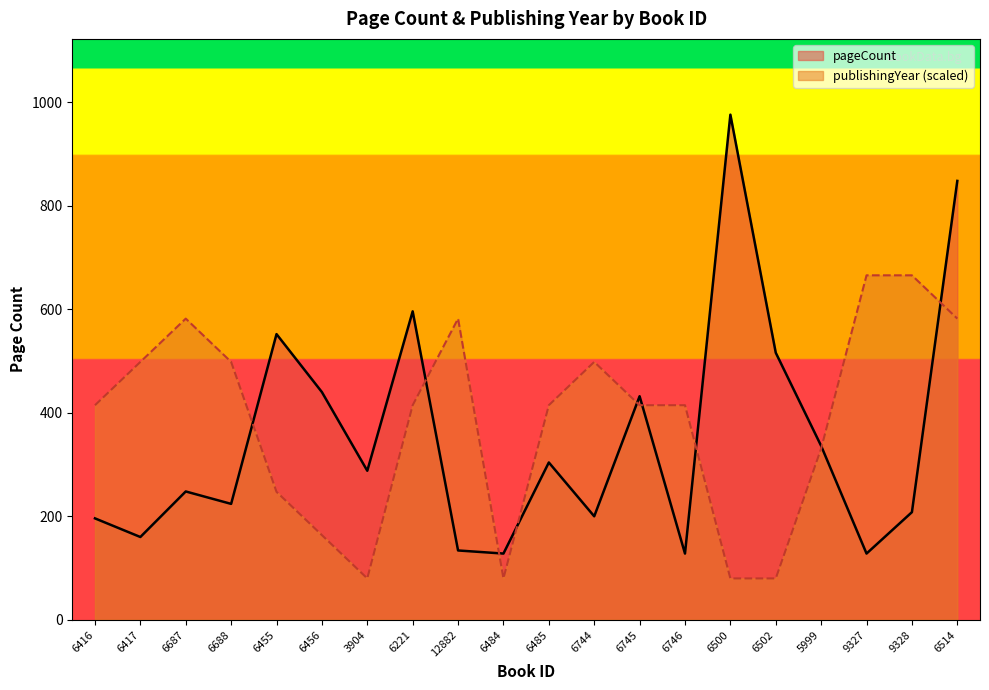

How many lines are shown in the chart?

2